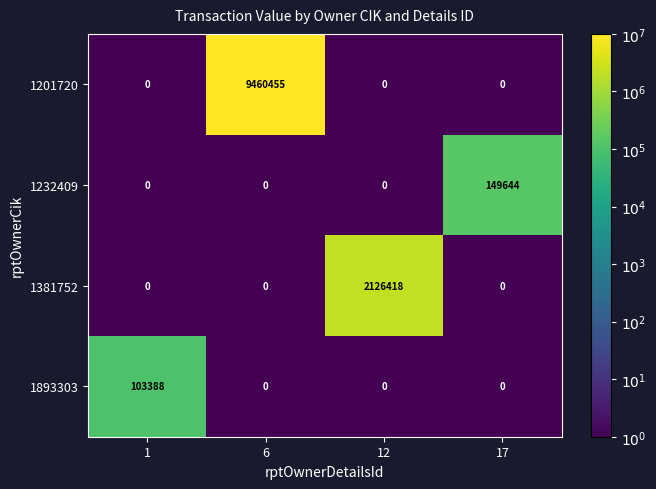

What is the spread (max minus min) of values at 17?

149644